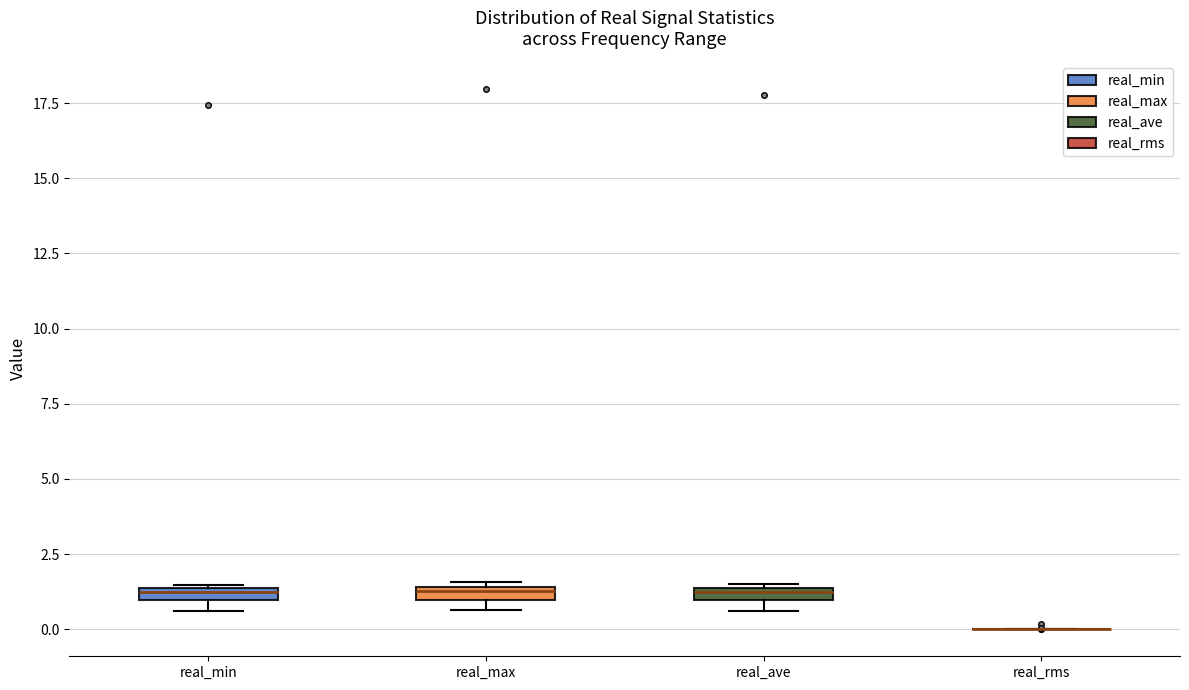

Where is the lower edge of the box for real_max on the y-axis? The values are not printed on the chart, so give them approximately, as read against the axis.

1.0